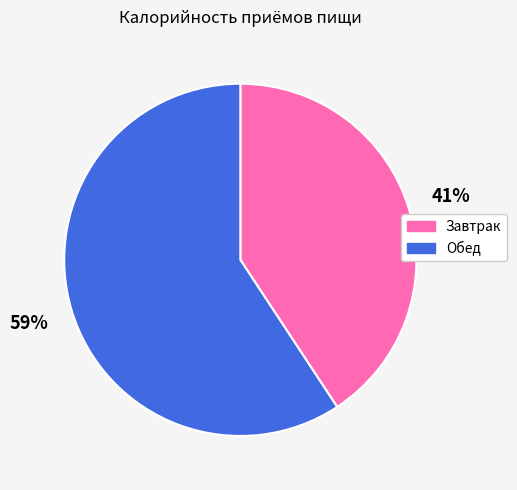

Between Завтрак and Обед, which is larger?

Обед